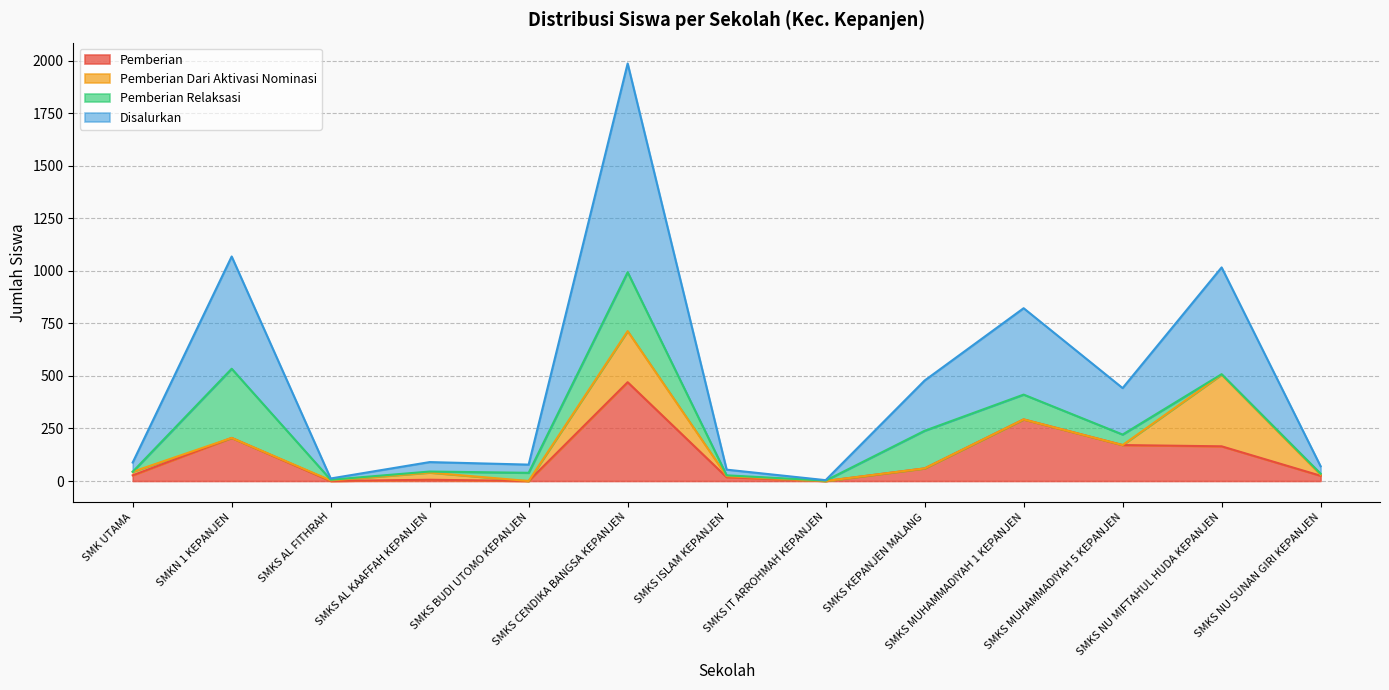

At which label is Pemberian closest to 235?

SMKN 1 KEPANJEN